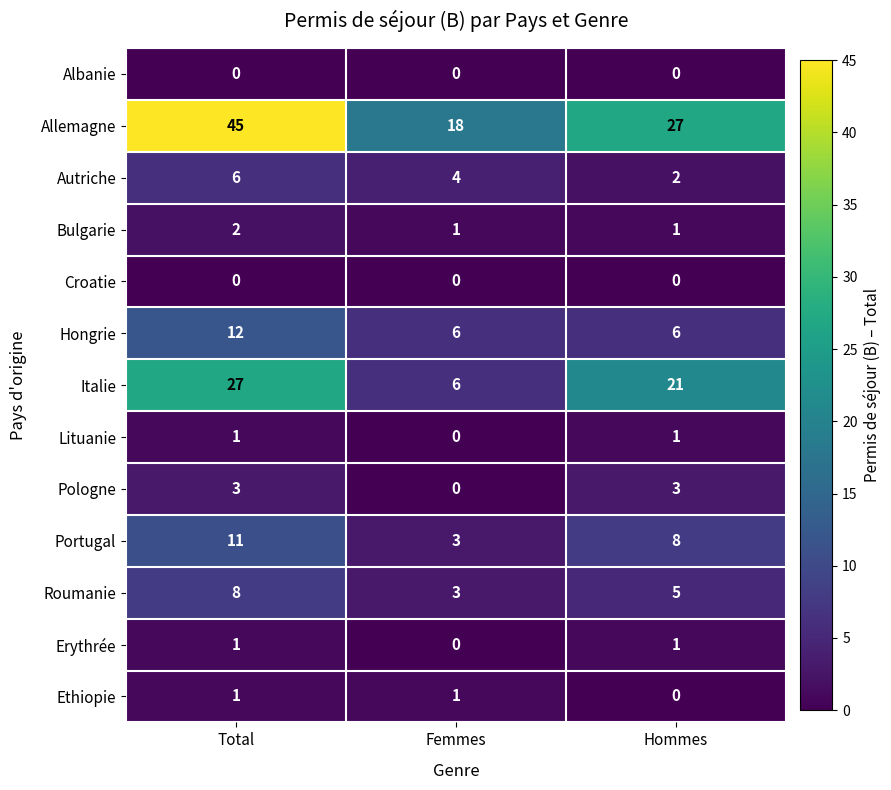

Is it true that Croatie equals 0 at Hommes?

True